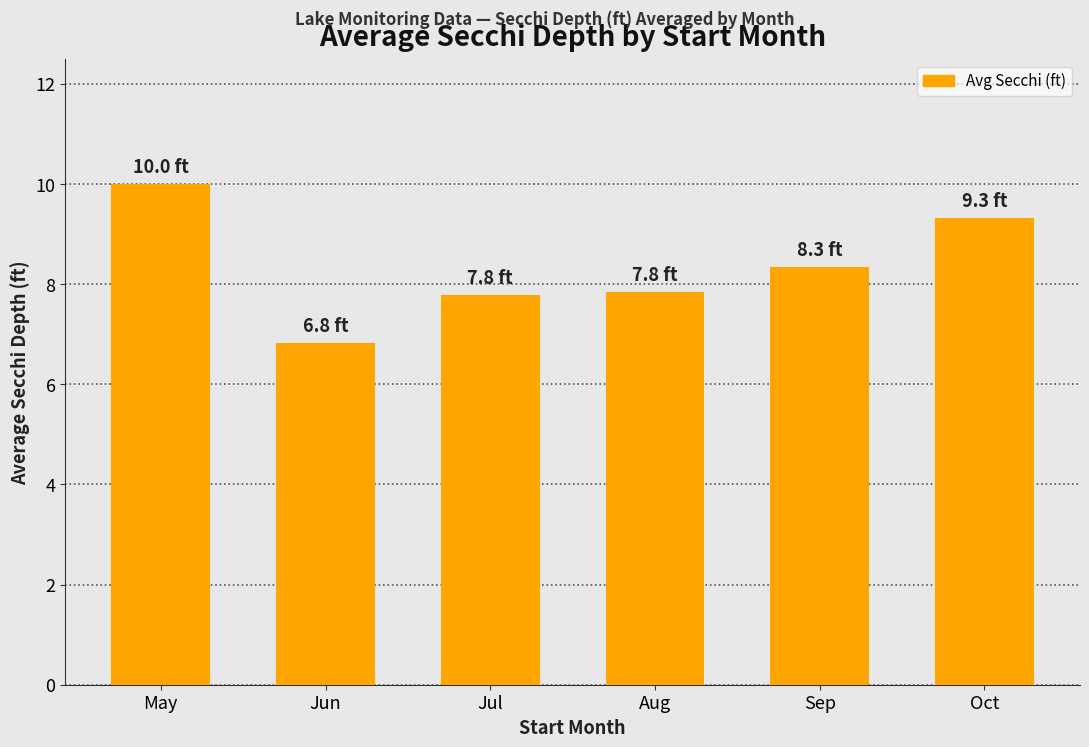

Where does the data first go above 8?

May